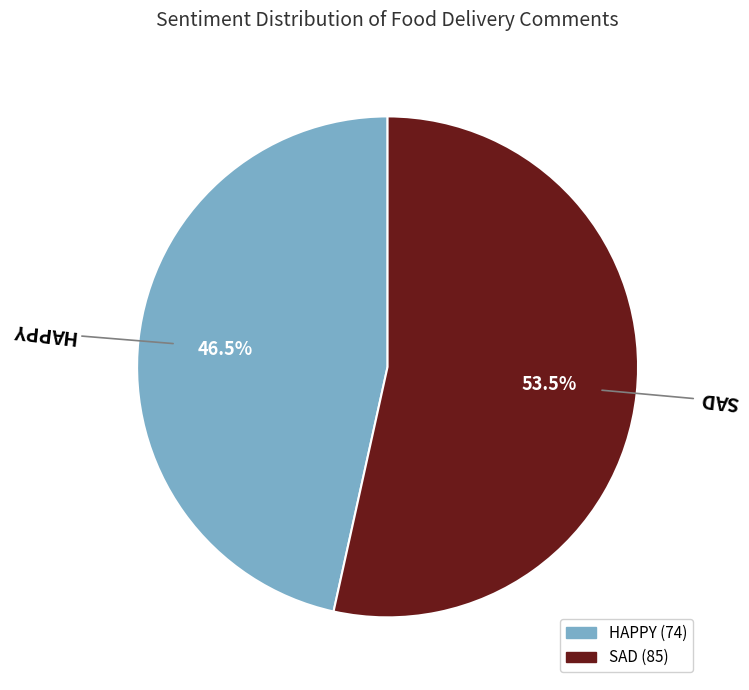

Rank the categories by value from lowest to highest.

HAPPY, SAD